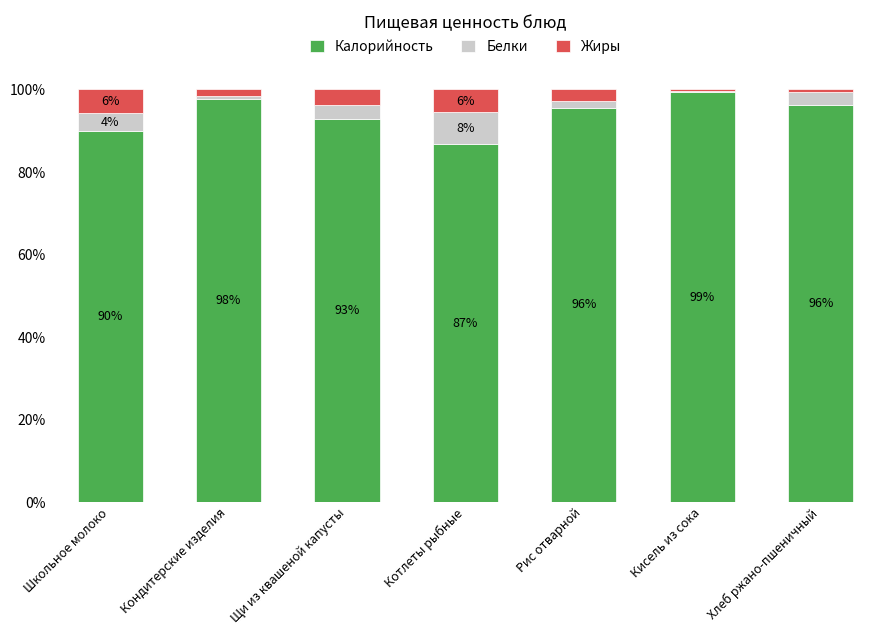

Which category has the highest value in the Калорийность series?

Кисель из сока